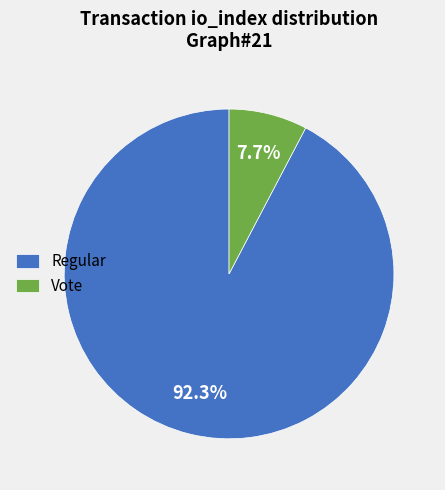

What portion of the pie excludes Vote?

92.3%